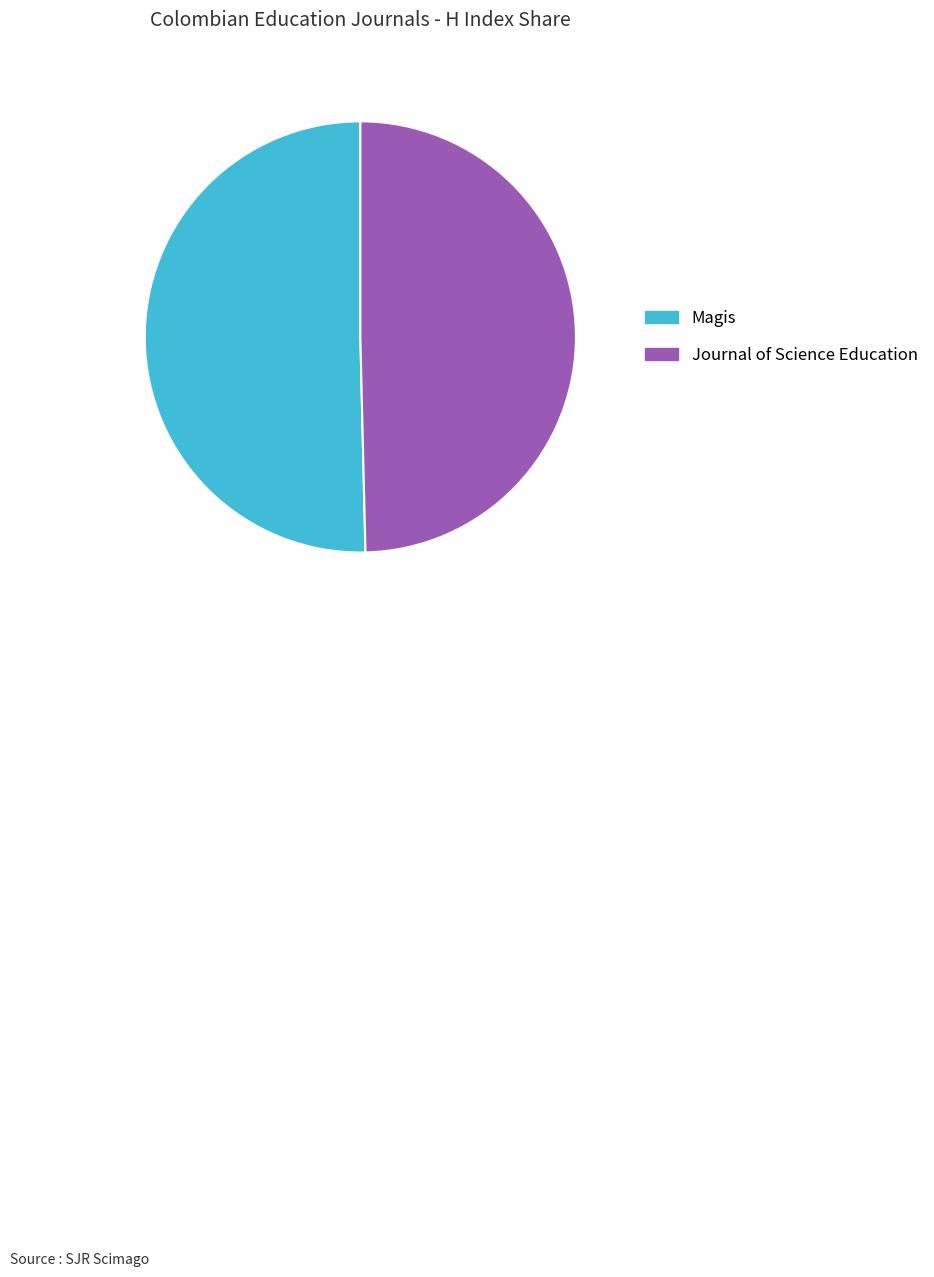

Is it true that Journal of Science Education is 56% of the pie?

False